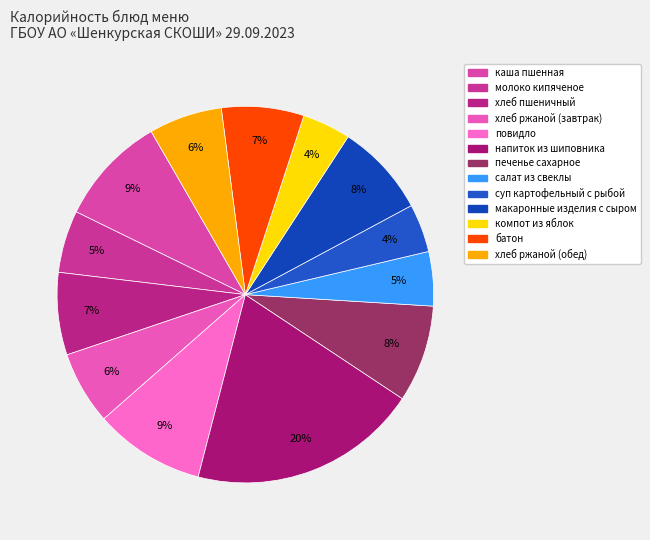

How many segments does this pie chart have?

13